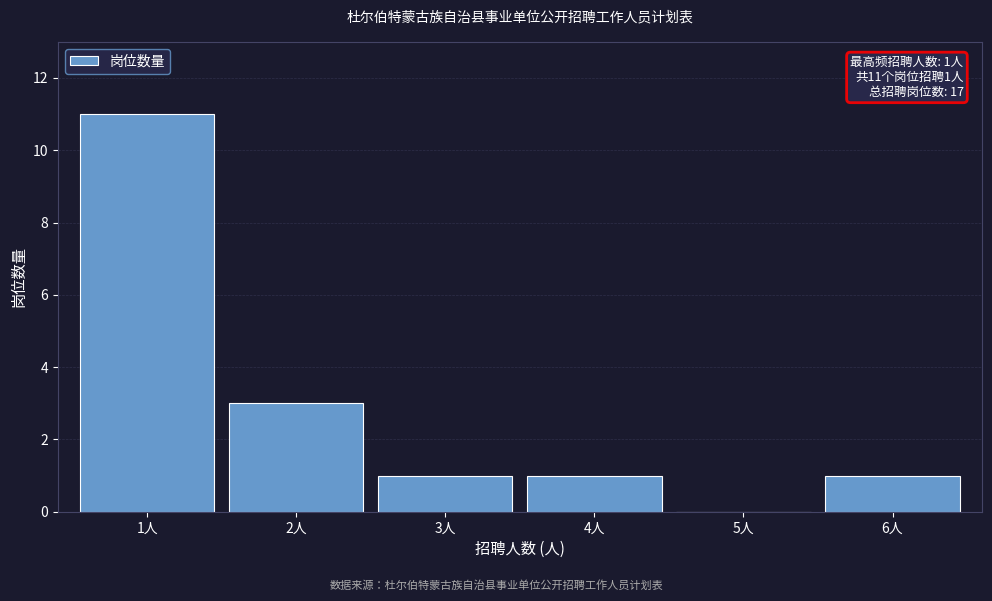

Reading right to left, what are all the values shown in this chart?

6人=1	5人=0	4人=1	3人=1	2人=3	1人=11